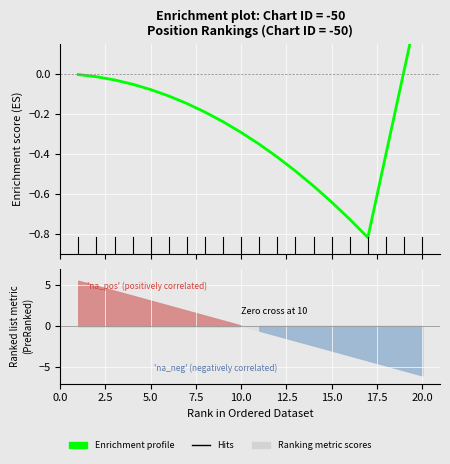

The chart shows a value of -0.1 at 15.0. True or false?

False